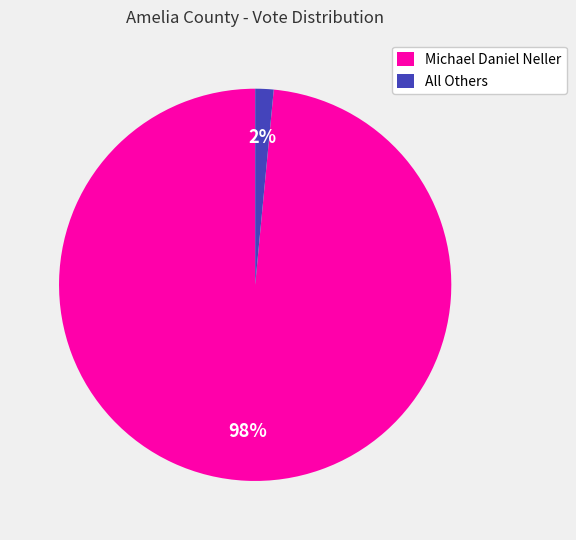

Which slice represents more than half of the pie?

Michael Daniel Neller